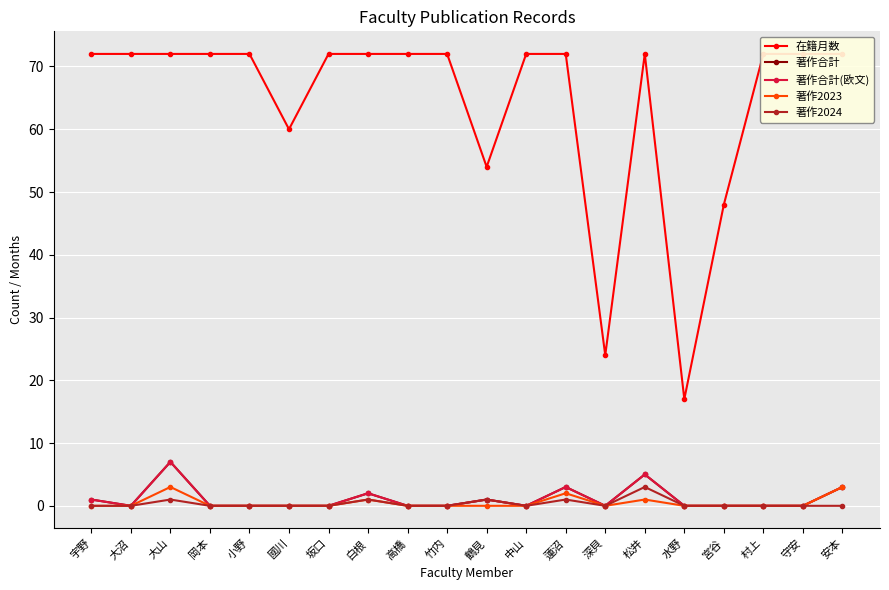

How many categories are shown in the chart?

20